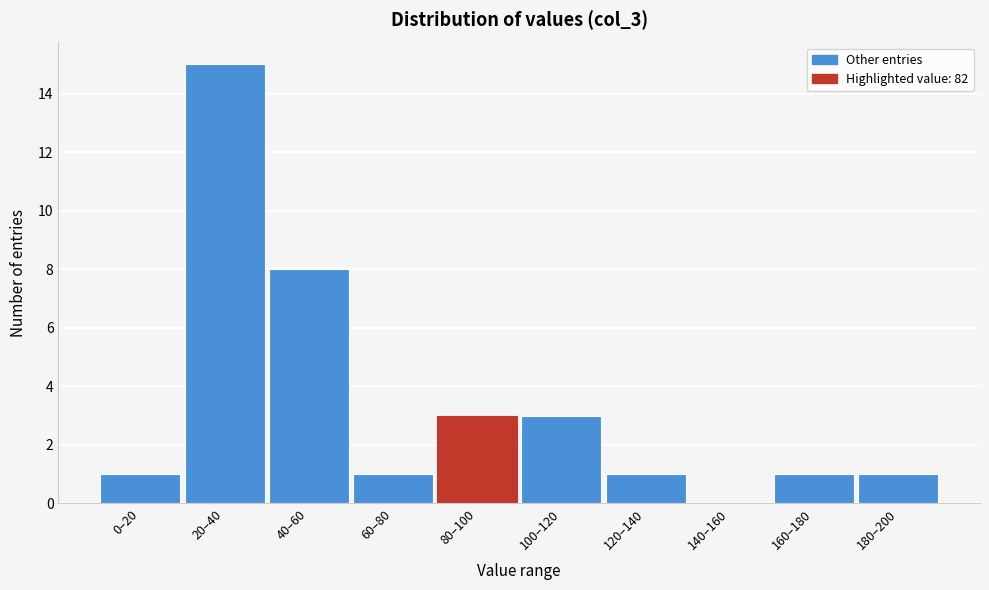

Reading left to right, transcribe all the data shown in this chart.

0–20=1	20–40=15	40–60=8	60–80=1	80–100=3	100–120=3	120–140=1	140–160=0	160–180=1	180–200=1